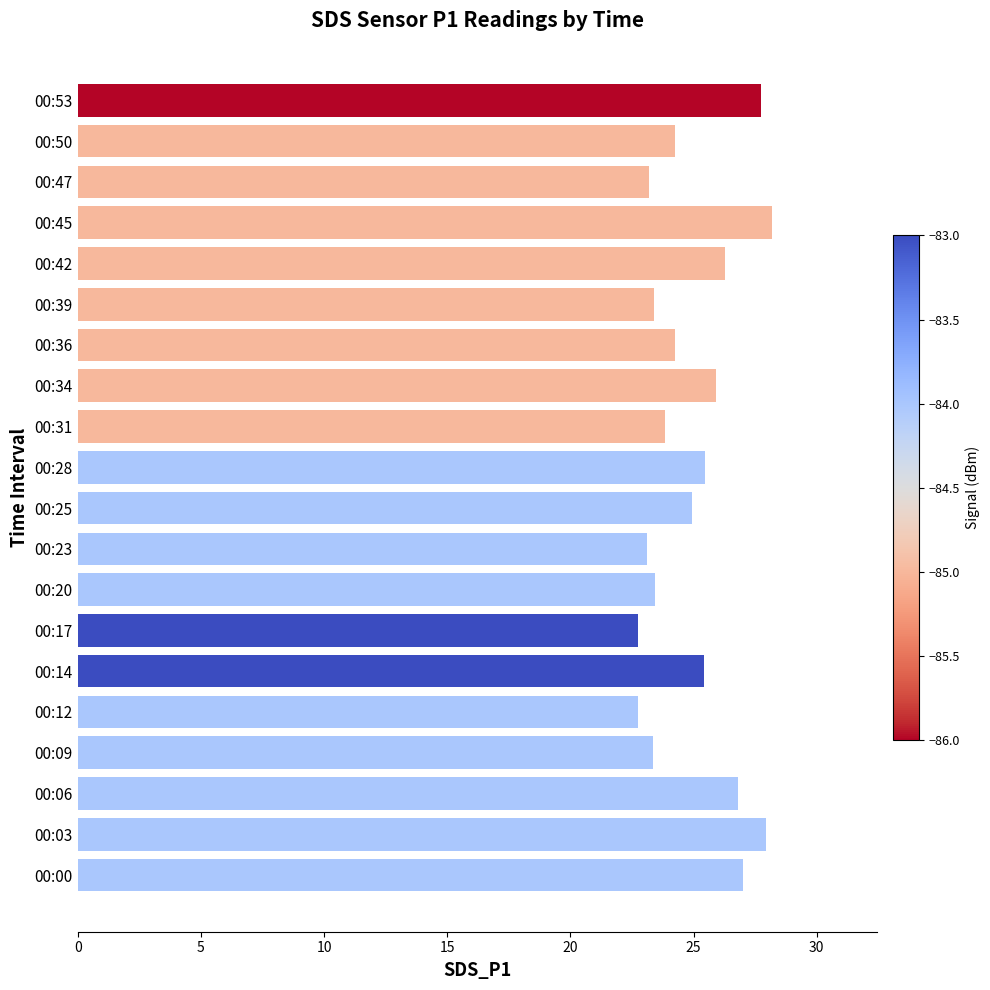

Is it true that the value at 00:09 is 36.5?

False